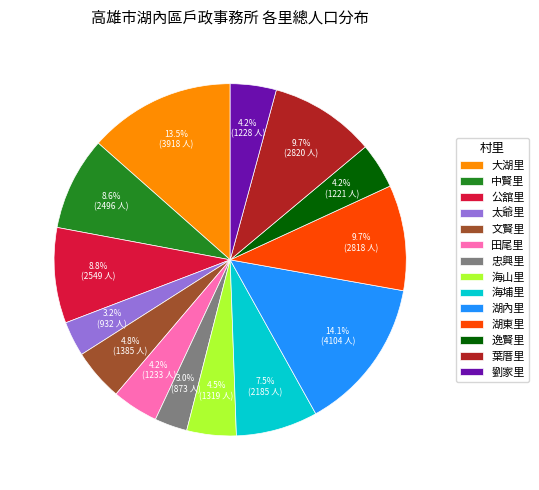

True or false: 湖東里 accounts for 10% of the total.

True